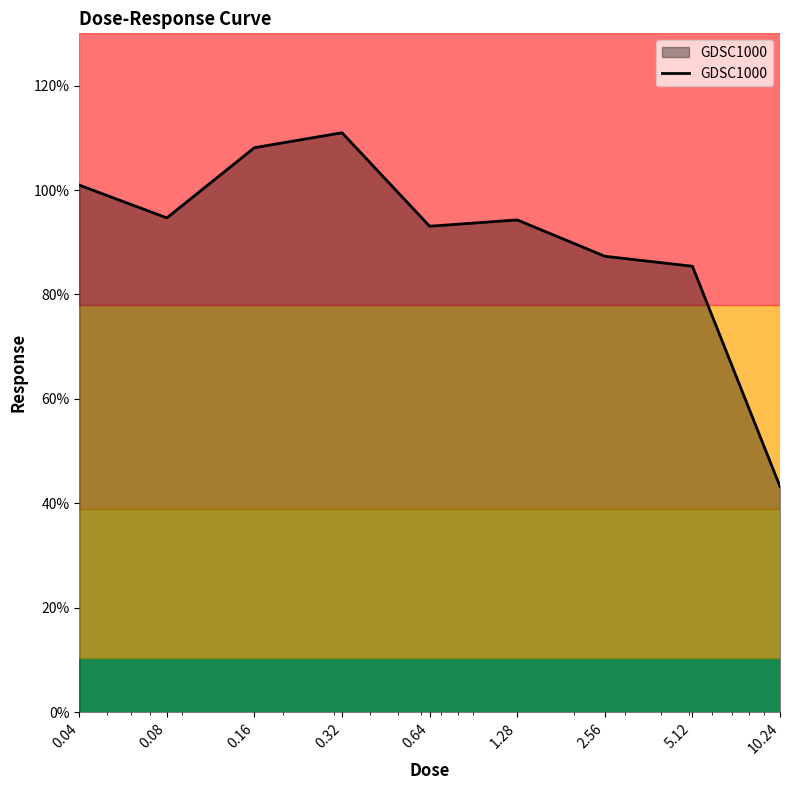

What is the smallest value displayed?

43.2